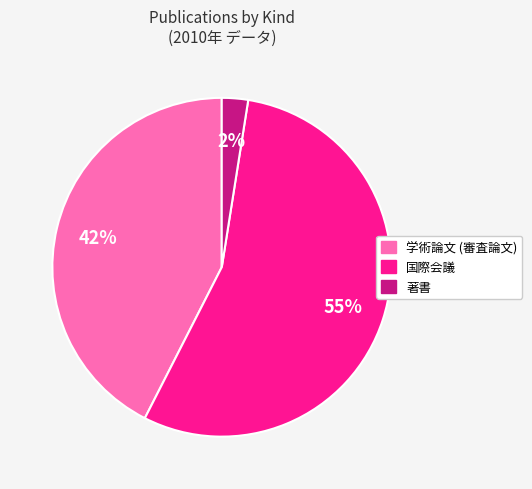

Does any single category account for the majority?

Yes